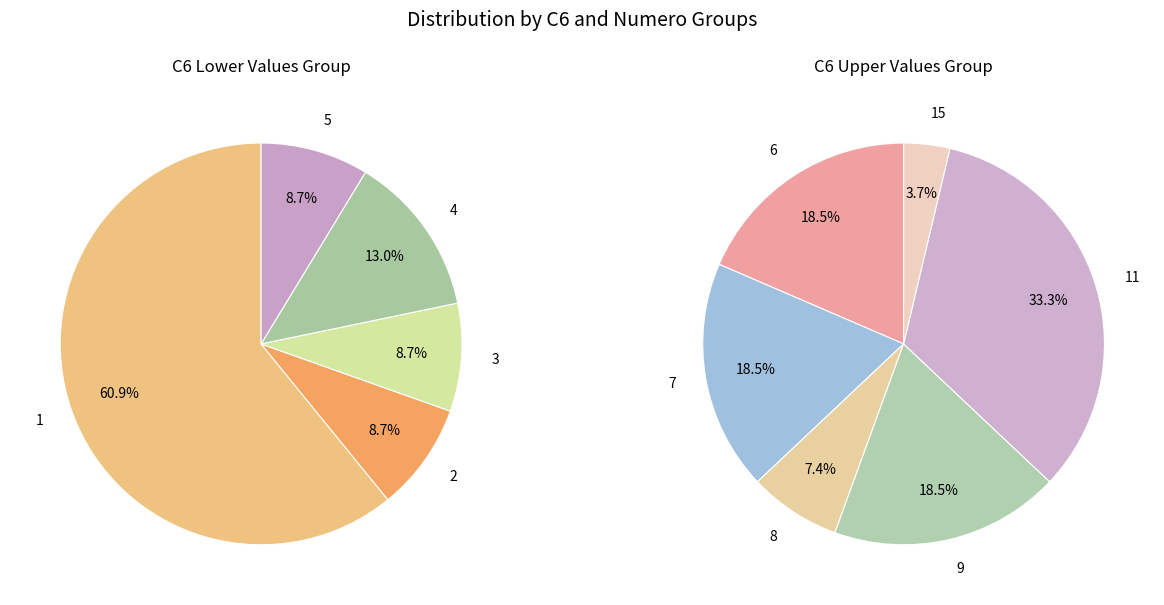

The 5 slice represents 1% of the pie. True or false?

False